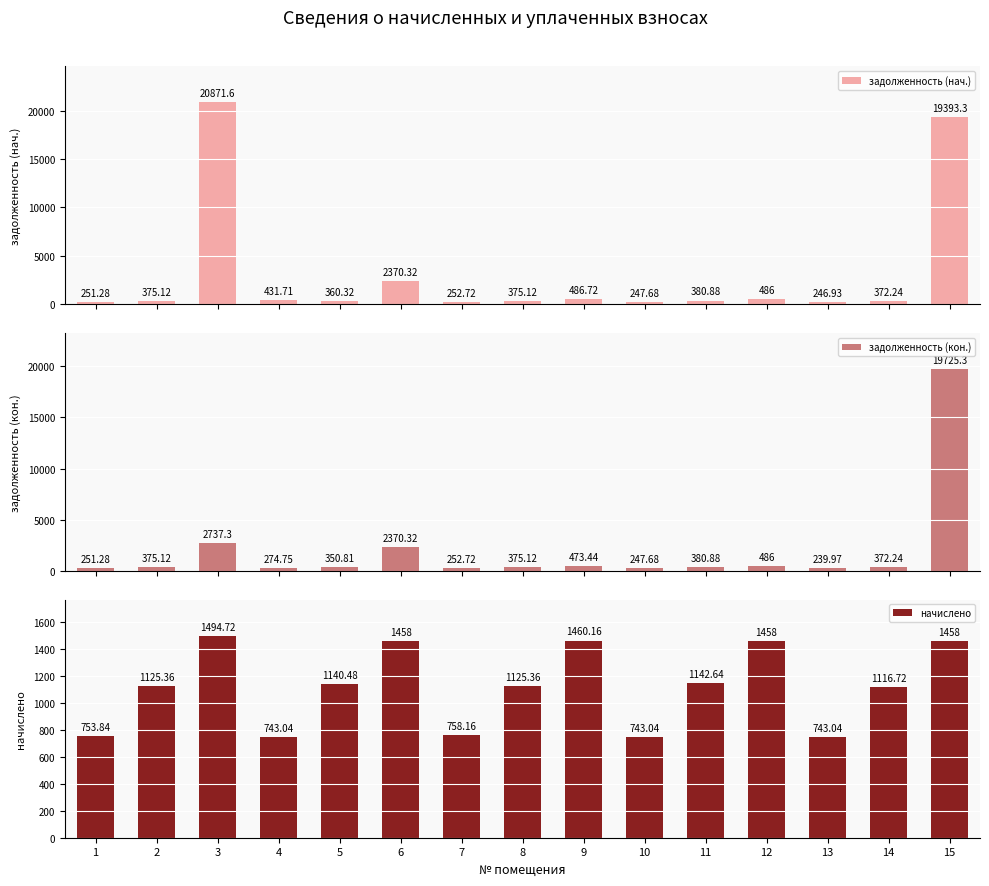

True or false: задолженность (нач.) has a value of 3559.9 at 6.

False